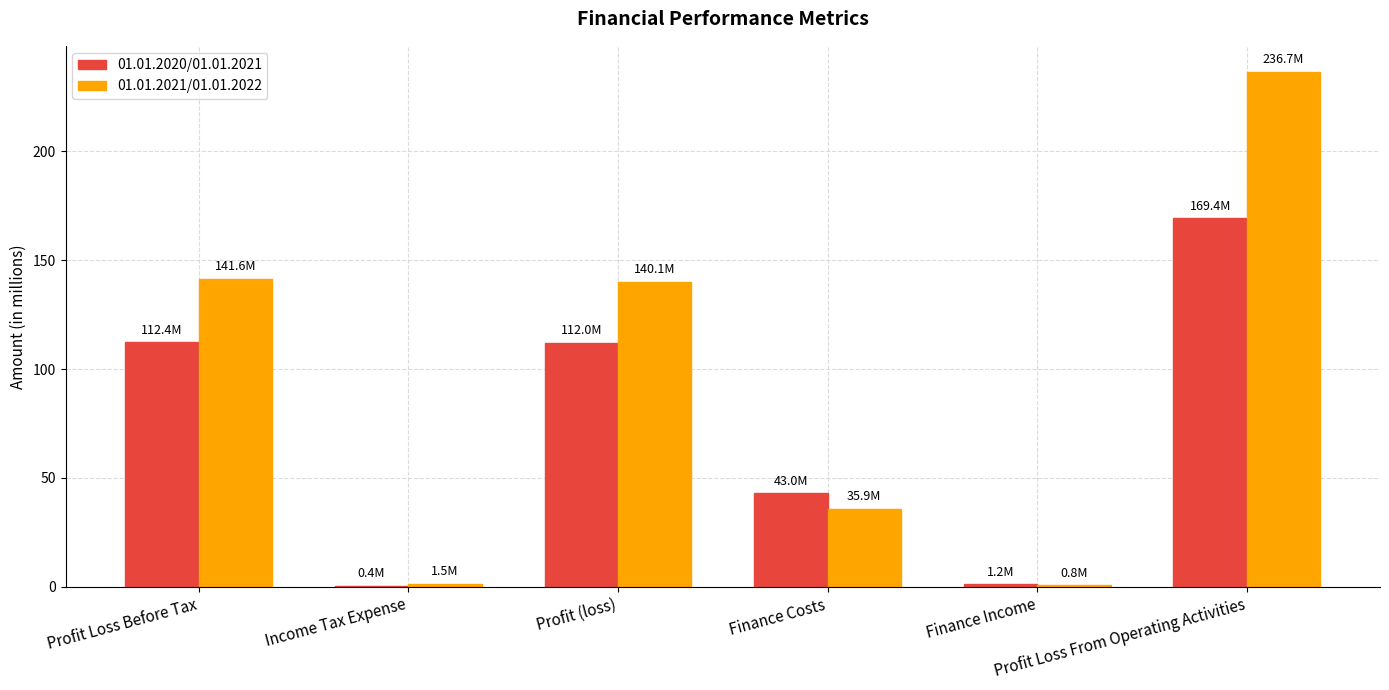

Which series has the largest total across all categories?

01.01.2021/01.01.2022